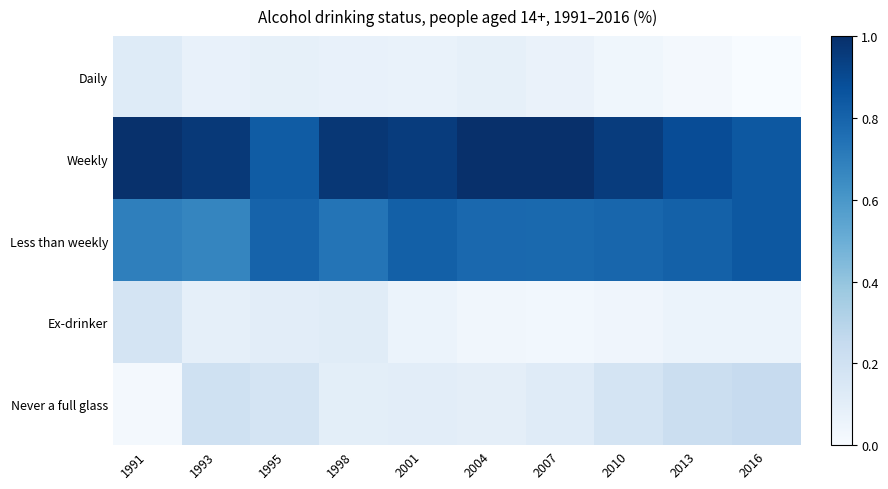

Count the number of categories in the chart.

10